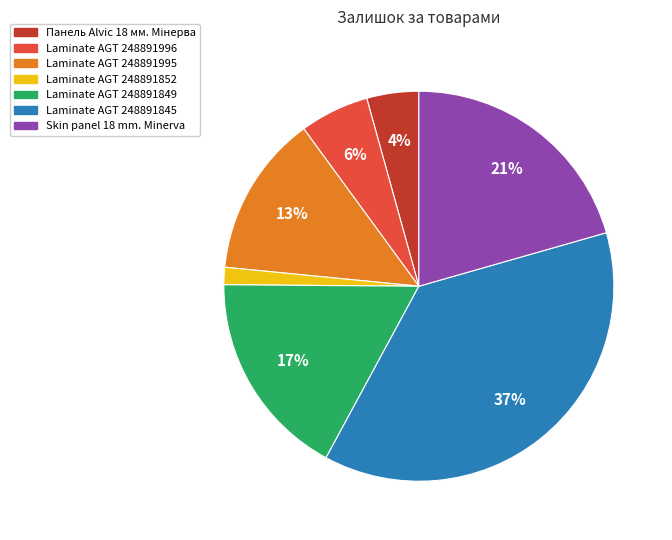

How many segments does this pie chart have?

7